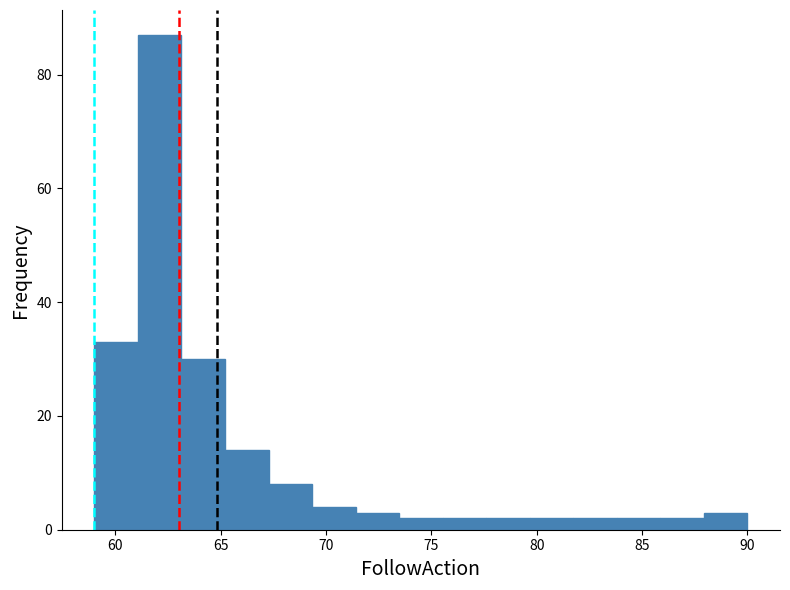

Reading left to right, list every bar in this chart as the range it spans on the x-axis followed by its height. Neither the bar edges nor the heights are printed on the chart, so give them approximately, as read against the axes.

59.0 to 61.0: 34
61.0 to 63.0: 88
63.0 to 65.0: 30
65.0 to 67.5: 14
67.5 to 69.5: 8
69.5 to 71.5: 4
71.5 to 73.5: 4
73.5 to 75.5: 2
75.5 to 77.5: 2
77.5 to 79.5: 2
79.5 to 81.5: 2
81.5 to 84.0: 2
84.0 to 86.0: 2
86.0 to 88.0: 2
88.0 to 90.0: 4